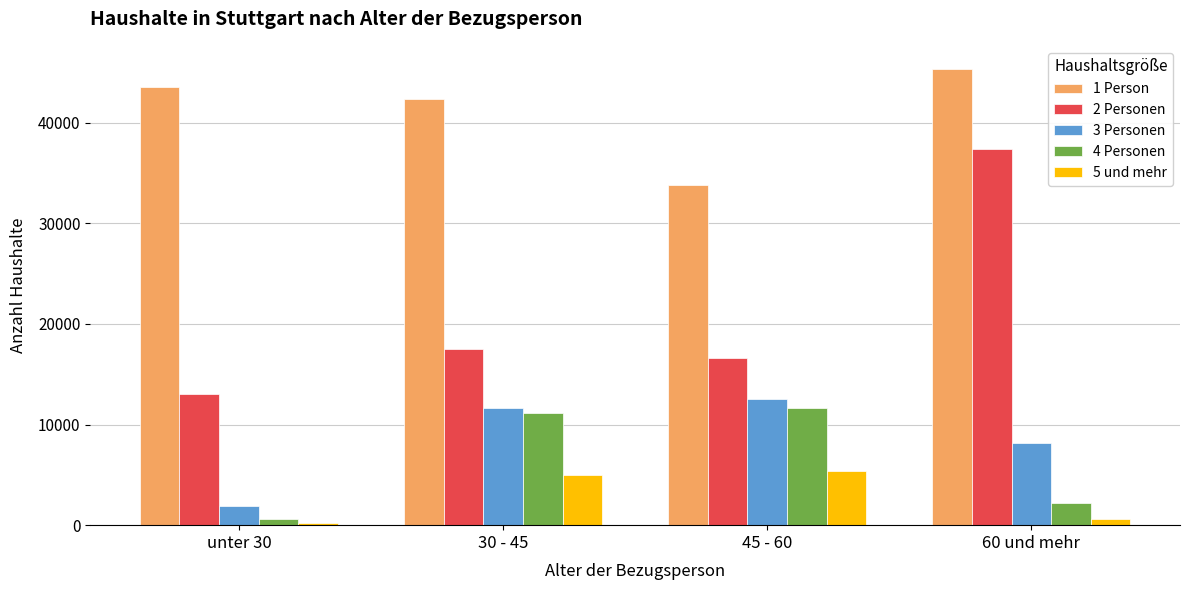

What value does the 5 und mehr series have at 60 und mehr, to the nearest 50?

650